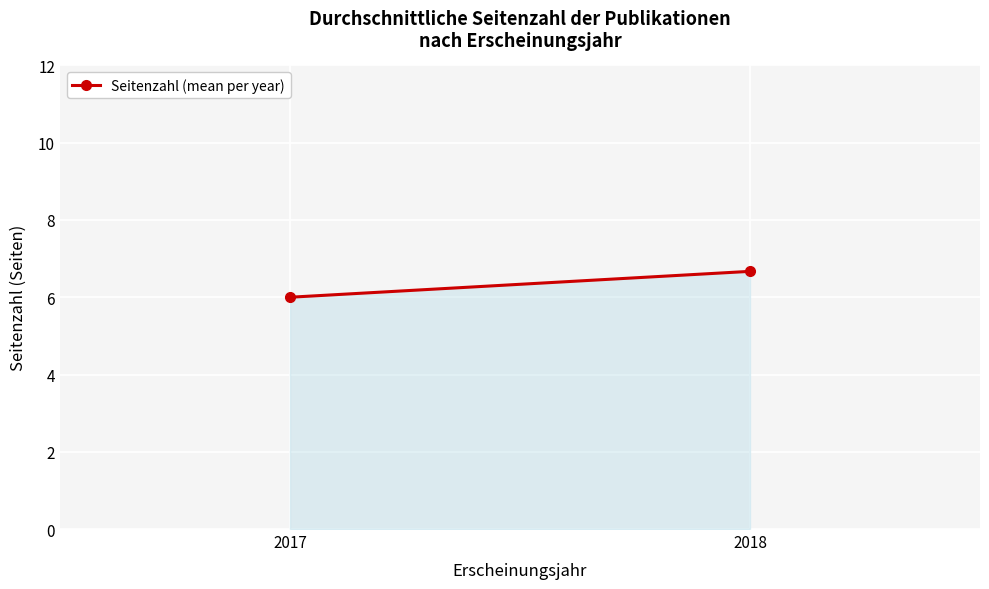

What is the ratio of the value at 2018 to the value at 2017?

1.1